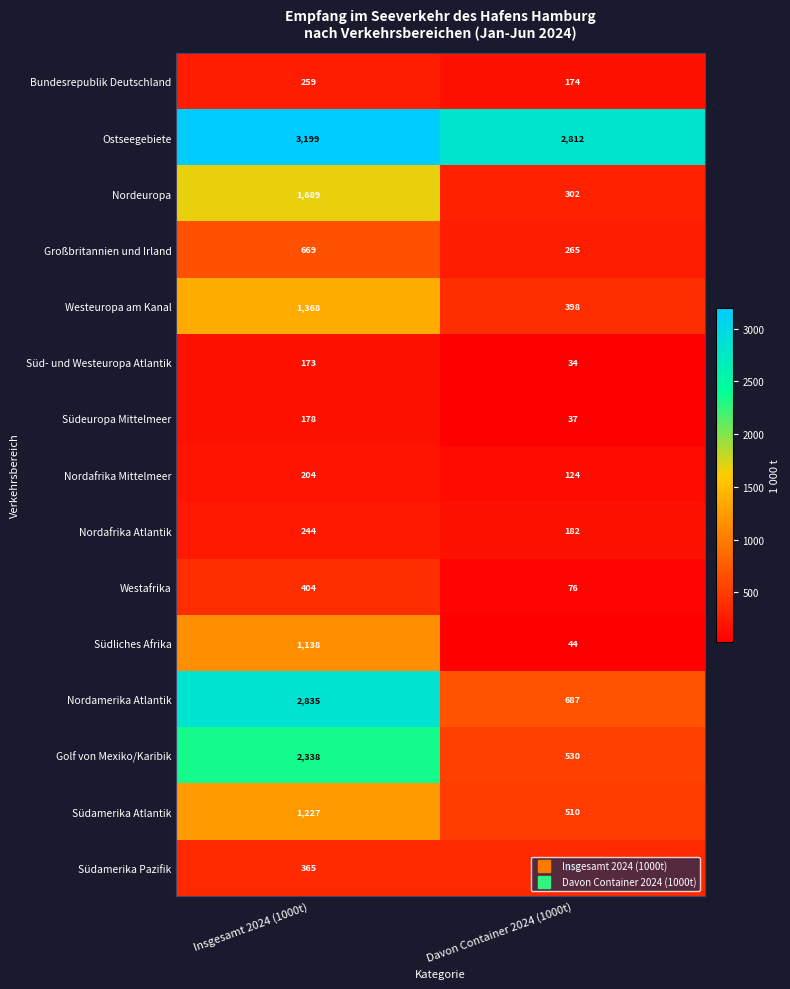

Which series has the largest range (max minus min)?

Nordamerika Atlantik